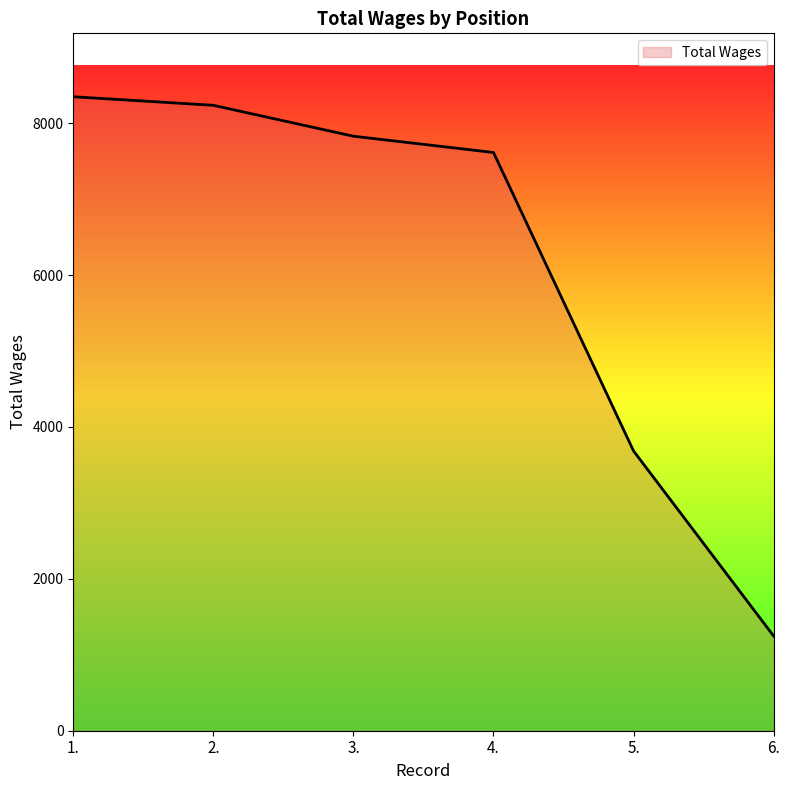

Rank the categories by value from lowest to highest.

6., 5., 4., 3., 2., 1.